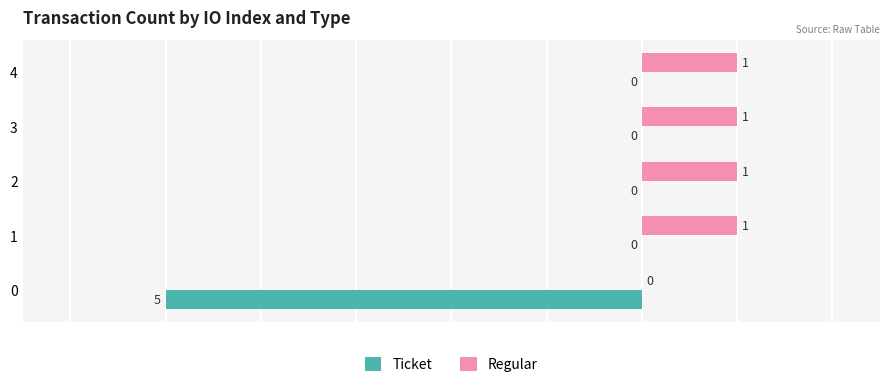

True or false: Ticket has a value of 2 at 1.

False